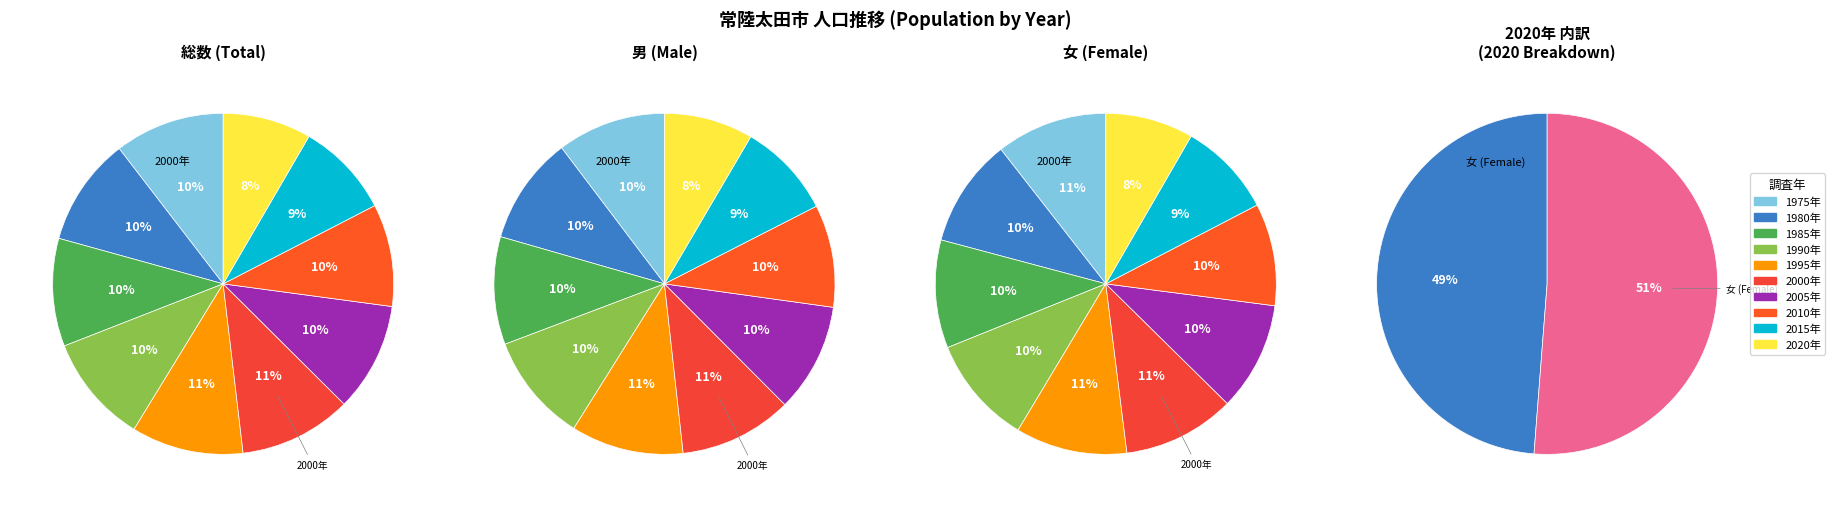

How many segments does this pie chart have?

10